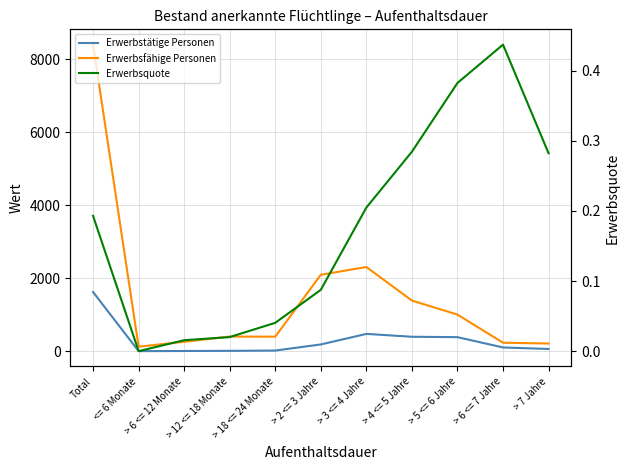

Which series has the largest range (max minus min)?

Erwerbsfähige Personen